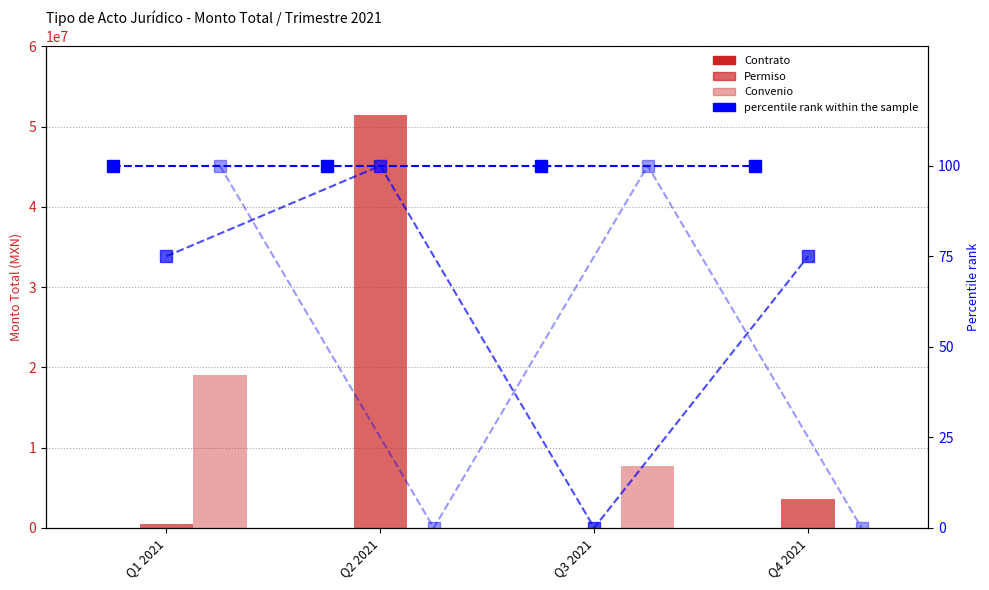

Which series has the largest total across all categories?

Permiso